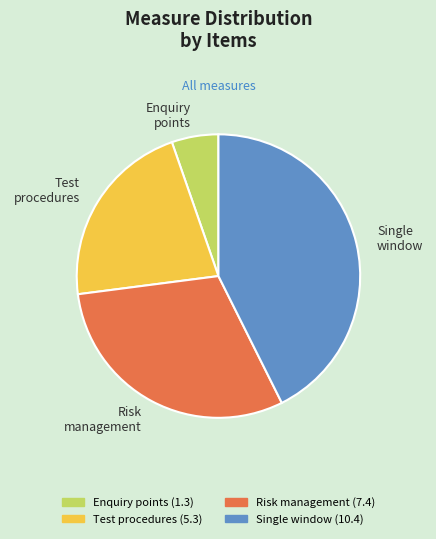

Approximately how many times larger is the value at Risk management compared to Enquiry points?

5.7